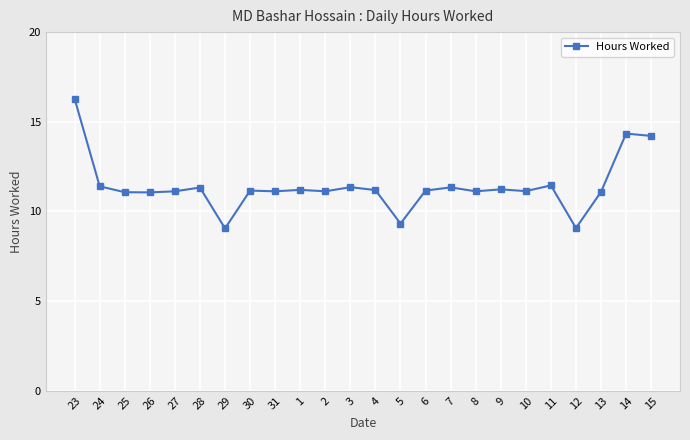

What is the change in value from 25 to 29?

-2.0